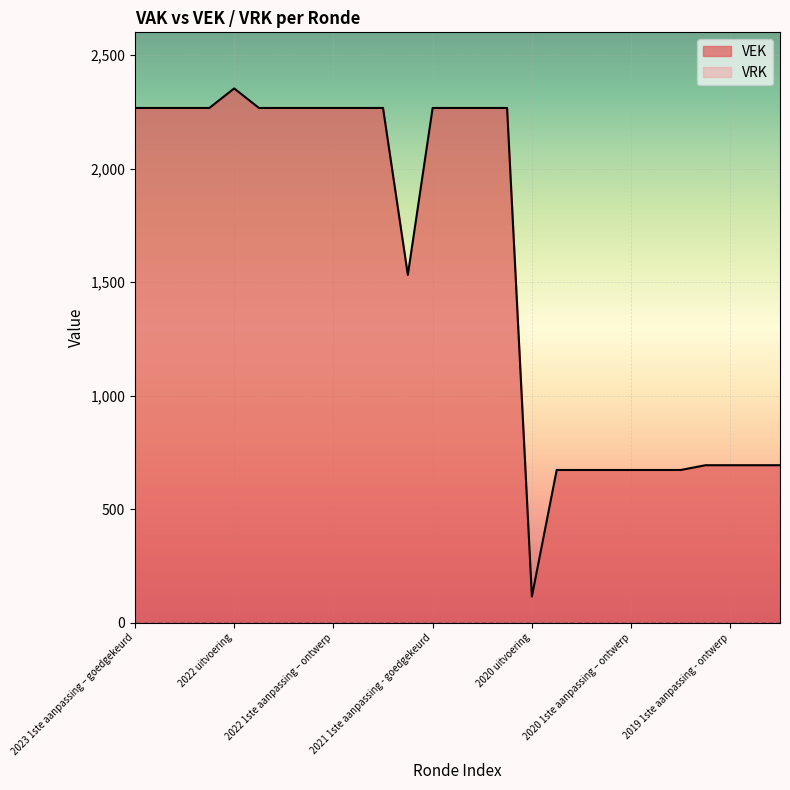

What position from the right is 2021 uitvoering?

16